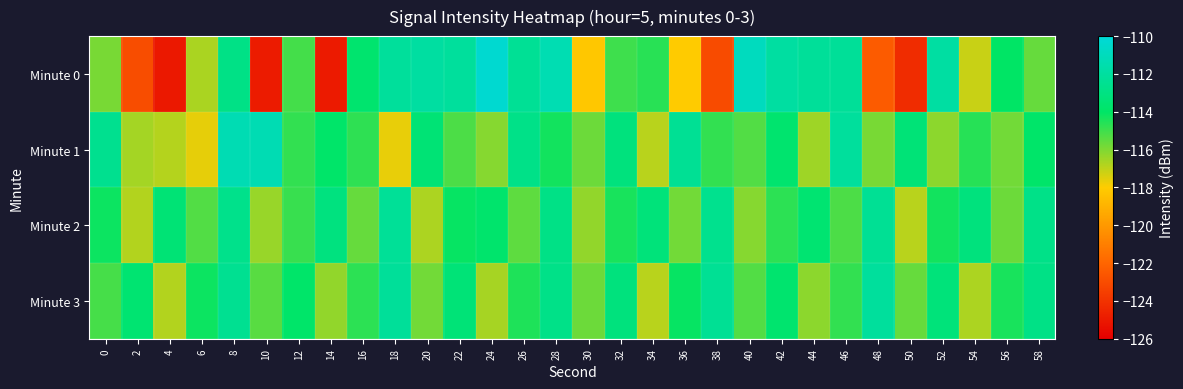

Reading right to left, what are all the values shown in this chart?

Minute 0: 58=-115.6	56=-114.0	54=-117.2	52=-111.9	50=-124.2	48=-122.4	46=-112.2	44=-112.2	42=-111.9	40=-110.9	38=-123.1	36=-118.0	34=-114.7	32=-115.0	30=-118.2	28=-111.4	26=-112.3	24=-110.3	22=-112.1	20=-111.9	18=-112.2	16=-113.7	14=-124.9	12=-115.1	10=-124.9	8=-112.9	6=-116.7	4=-125.0	2=-123.0	0=-115.9
Minute 1: 58=-113.9	56=-115.8	54=-114.6	52=-116.2	50=-113.4	48=-115.9	46=-112.1	44=-116.5	42=-113.7	40=-115.3	38=-114.8	36=-112.4	34=-116.9	32=-113.2	30=-115.7	28=-114.3	26=-112.8	24=-116.1	22=-115.2	20=-113.5	18=-117.6	16=-114.7	14=-113.9	12=-114.8	10=-111.3	8=-111.3	6=-117.6	4=-116.8	2=-116.6	0=-112.6
Minute 2: 58=-112.8	56=-115.7	54=-113.2	52=-114.3	50=-116.9	48=-112.4	46=-115.2	44=-113.6	42=-114.7	40=-116.1	38=-112.6	36=-115.8	34=-113.3	32=-114.4	30=-116.3	28=-112.9	26=-115.5	24=-113.8	22=-114.1	20=-116.7	18=-112.3	16=-115.6	14=-113.1	12=-114.9	10=-116.4	8=-112.7	6=-115.3	4=-113.5	2=-116.8	0=-114.2
Minute 3: 58=-112.9	56=-114.4	54=-116.7	52=-113.3	50=-115.6	48=-112.1	46=-114.8	44=-116.2	42=-113.7	40=-115.3	38=-112.4	36=-114.1	34=-116.9	32=-113.2	30=-115.7	28=-112.8	26=-114.5	24=-116.6	22=-113.4	20=-115.8	18=-112.2	16=-114.7	14=-116.3	12=-113.9	10=-115.4	8=-112.5	6=-114.2	4=-116.8	2=-113.6	0=-115.1